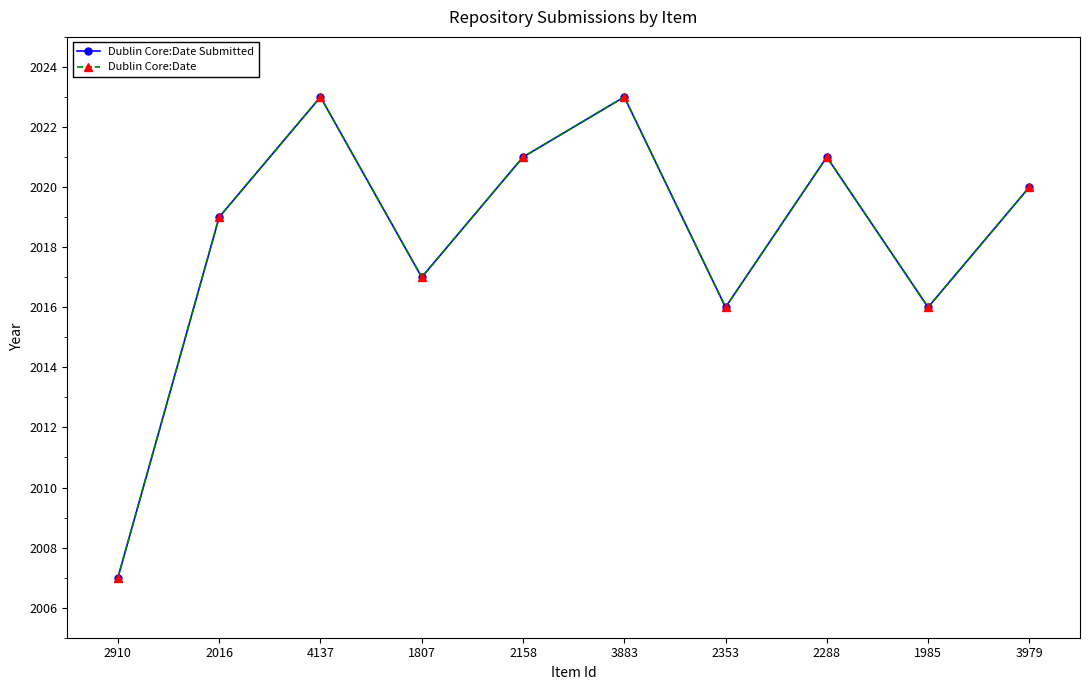

Reading left to right, what are all the values shown in this chart?

Dublin Core:Date Submitted: 2910=2007	2016=2019	4137=2023	1807=2017	2158=2021	3883=2023	2353=2016	2288=2021	1985=2016	3979=2020
Dublin Core:Date: 2910=2007	2016=2019	4137=2023	1807=2017	2158=2021	3883=2023	2353=2016	2288=2021	1985=2016	3979=2020